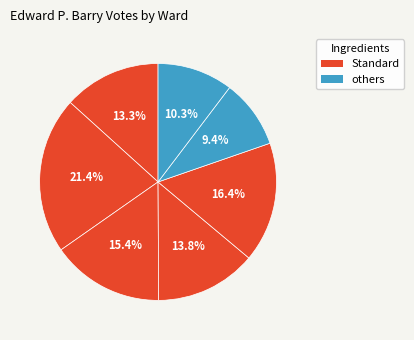

How many segments does this pie chart have?

7